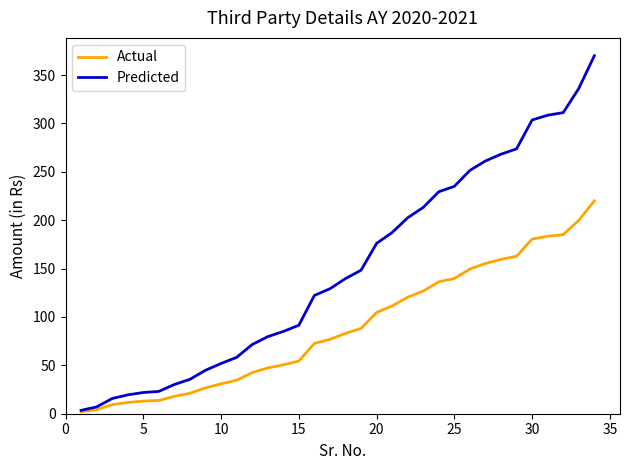

True or false: Predicted has more than 2 interior local peaks.

False